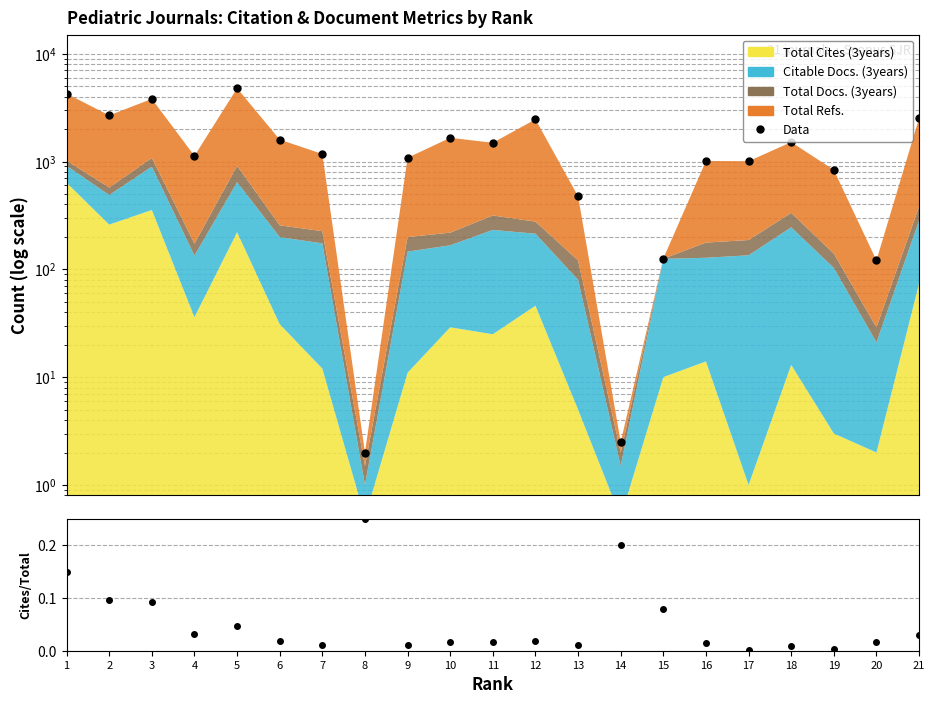

Which category has the highest value across all series?

5